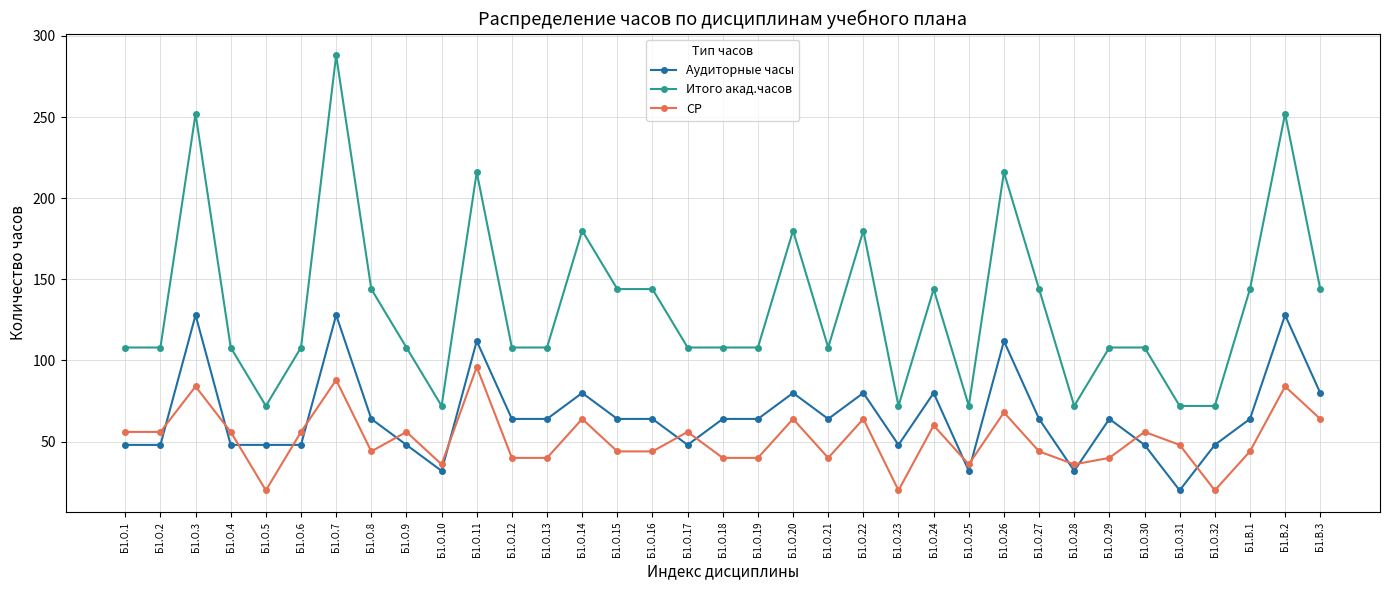

How many data points in Итого акад.часов are less than 108?

7